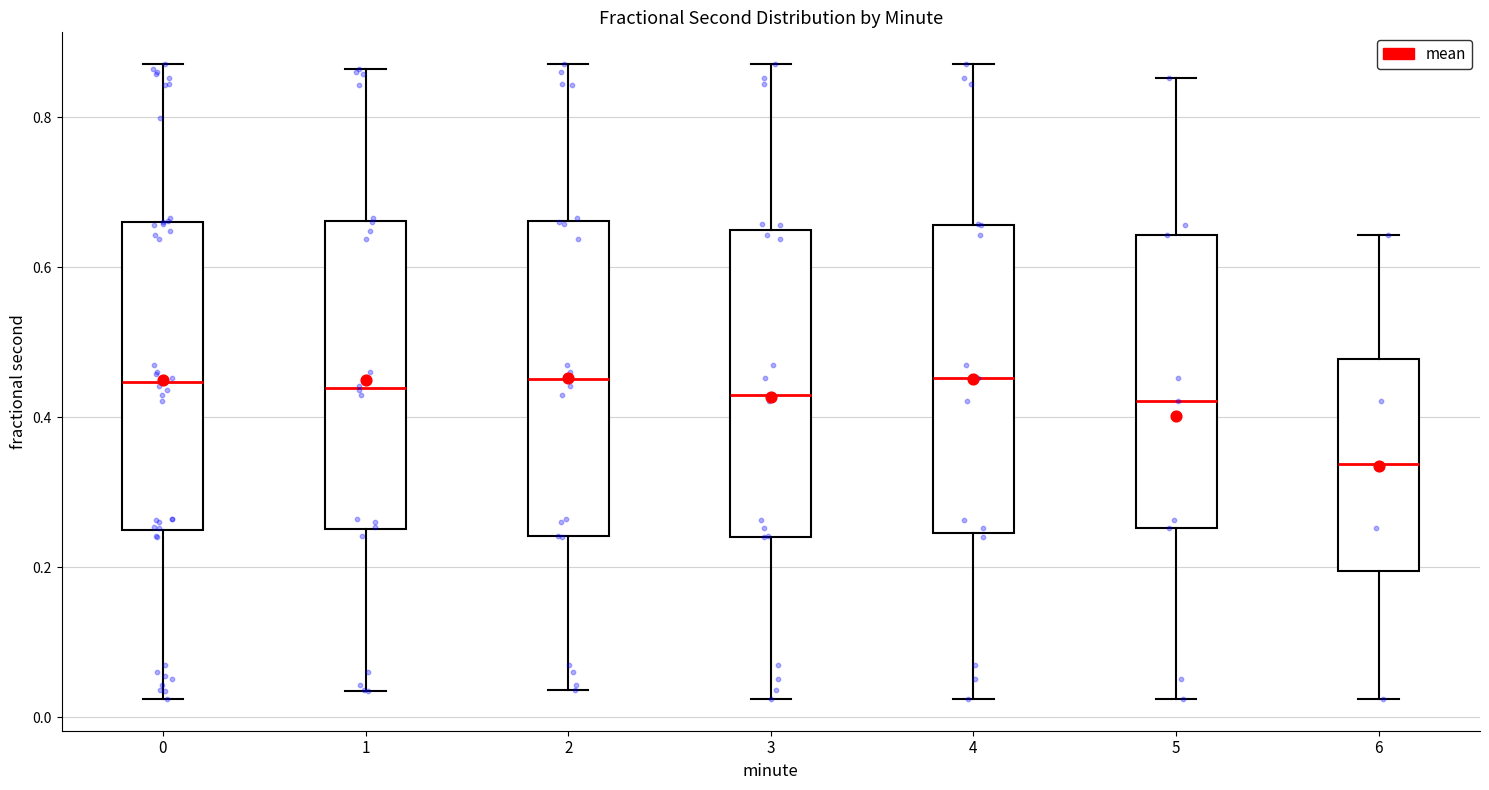

Which box's median line is the lowest?

6